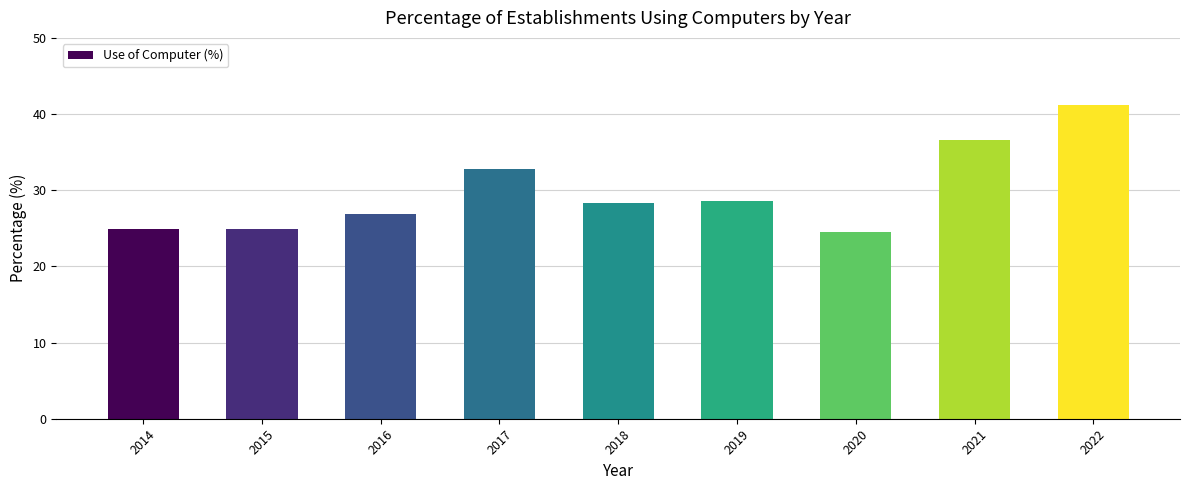

Reading left to right, list all the values displayed in this chart.

24.9	24.9	26.9	32.8	28.3	28.6	24.5	36.6	41.2